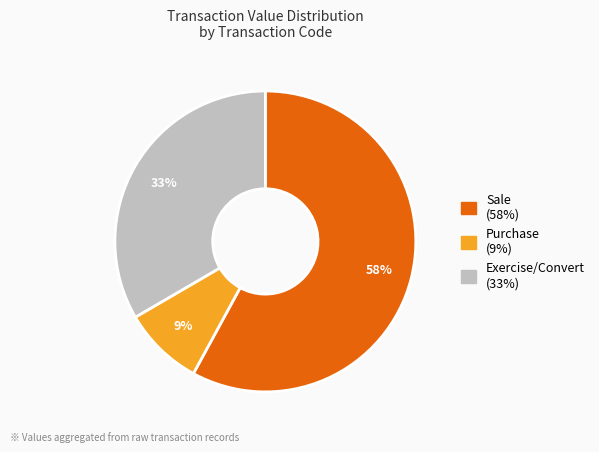

To the nearest percent, what is the difference between the largest and smallest slice percentages?

49%